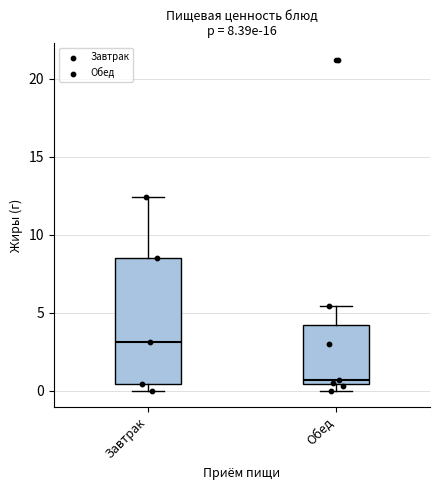

Which box's median line is the lowest?

Обед